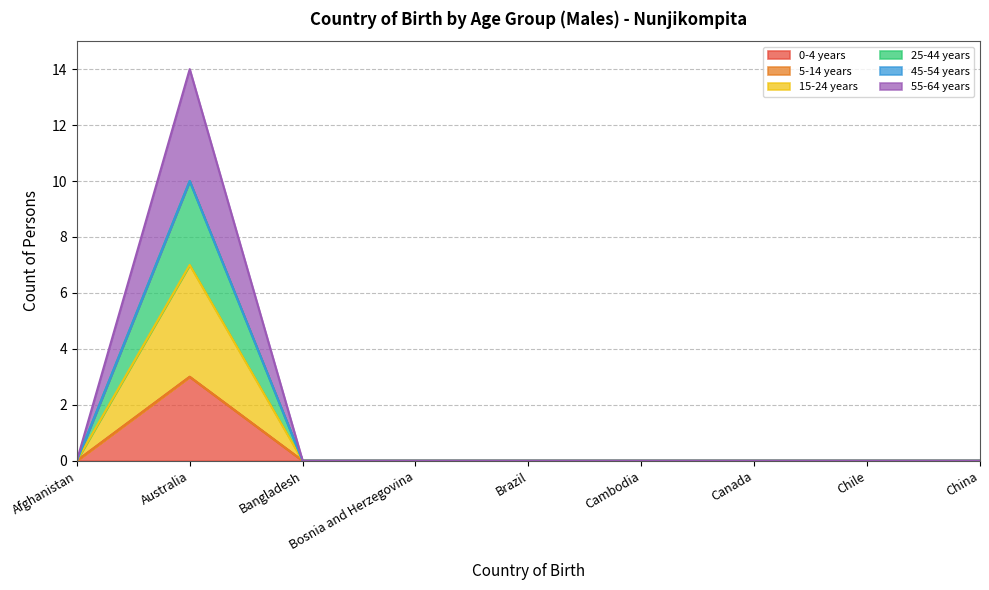

Between Canada and Australia, which is larger?

Australia